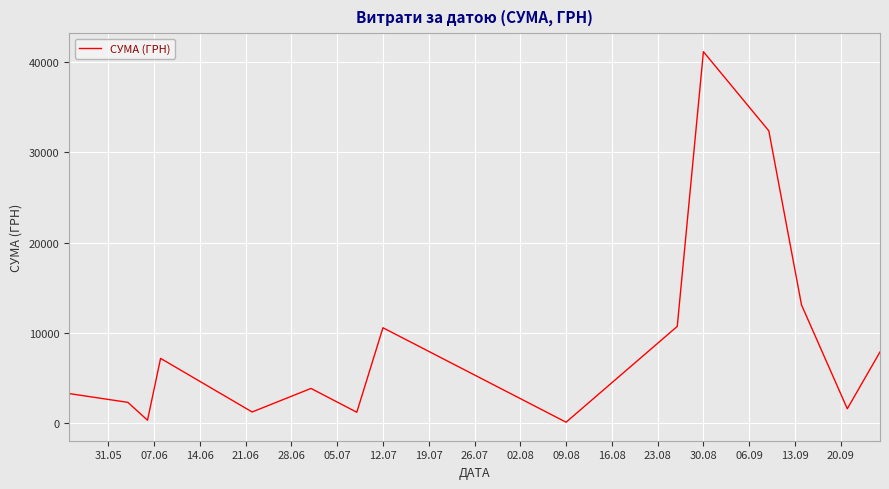

What is the difference between the maximum and minimum values?

40986.0